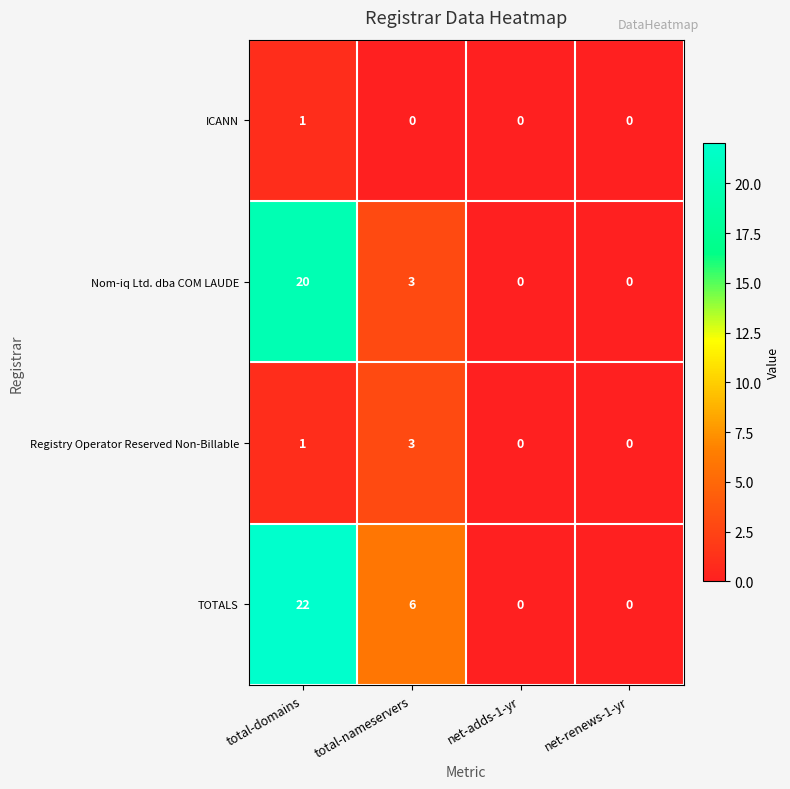

At which category is the sum across all series the highest?

total-domains